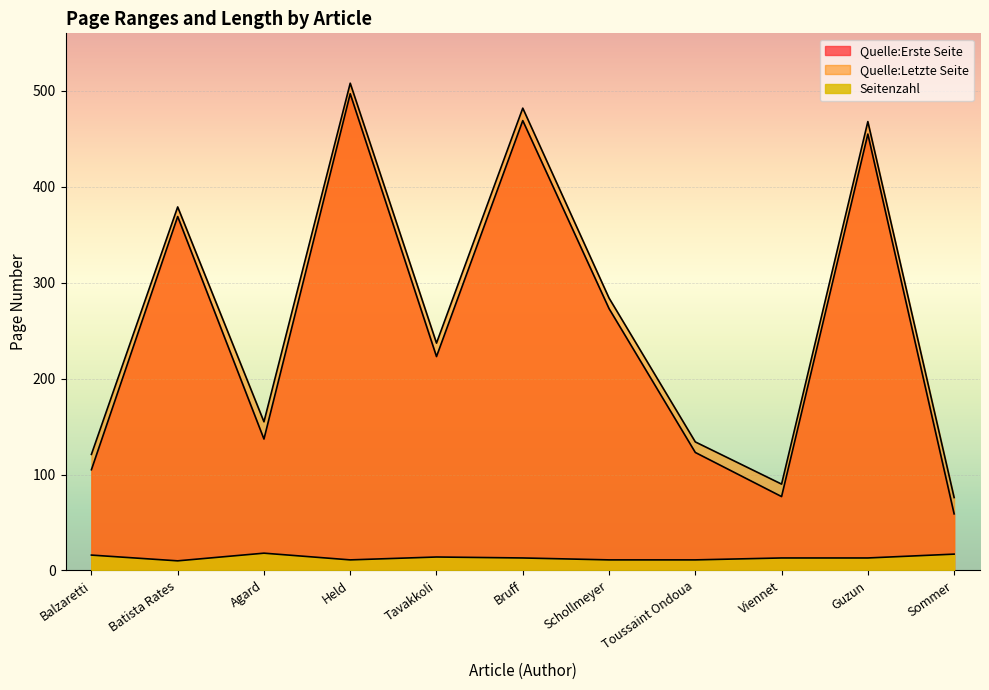

What is the total value across all series at Agard?

310